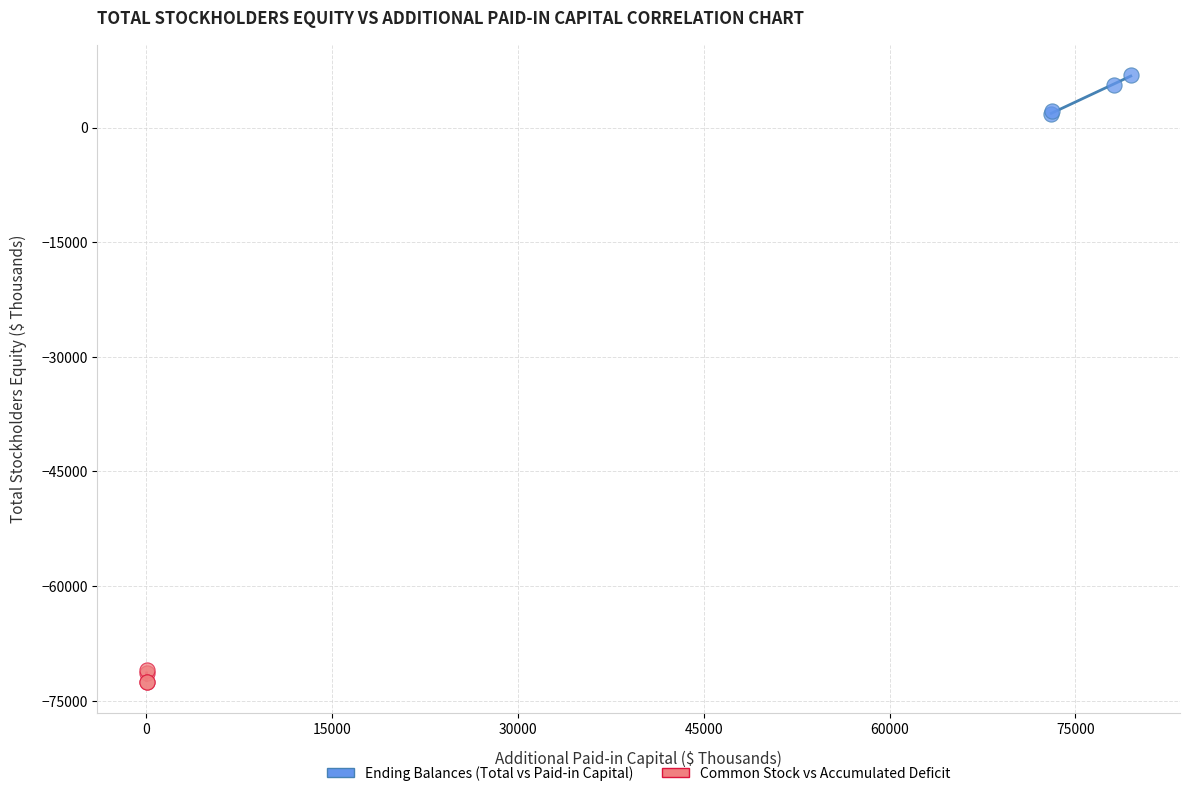

Which series reaches the maximum Y coordinate?

Ending Balances (Total vs Paid-in Capital)